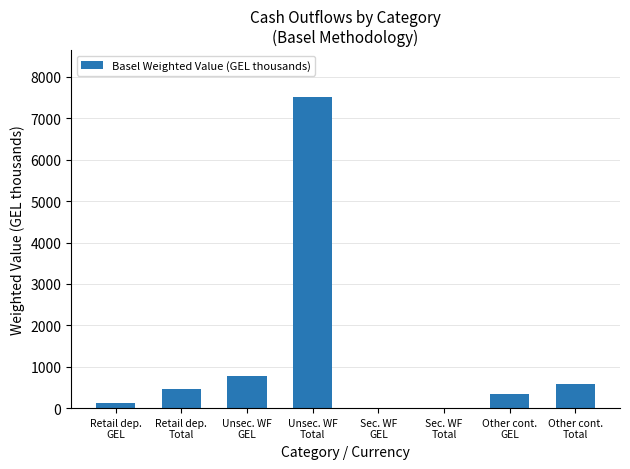

What is the difference between the values at Sec. WF
GEL and Retail dep.
Total?

469.5